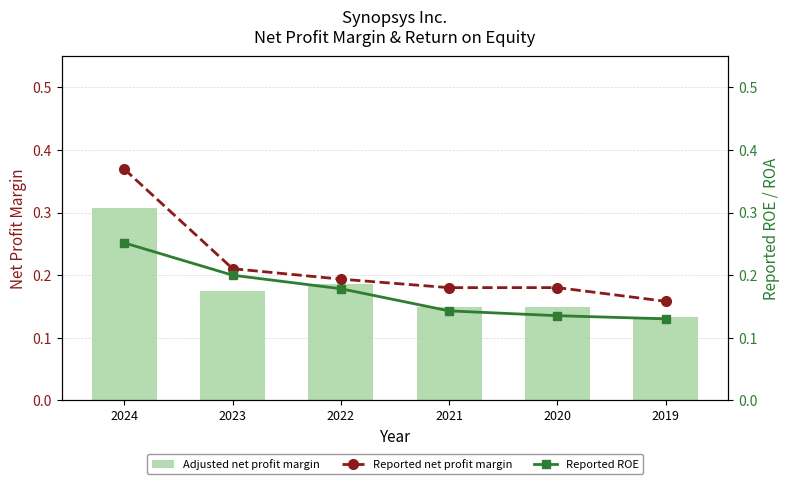

Which series has the largest total across all categories?

Reported net profit margin